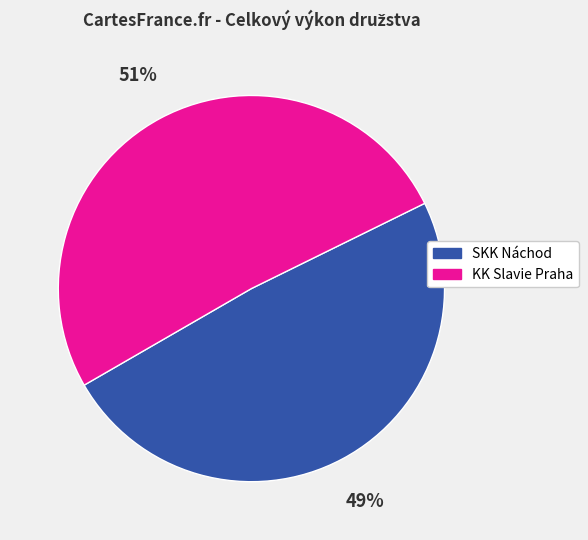

Which slice is the largest?

KK Slavie Praha